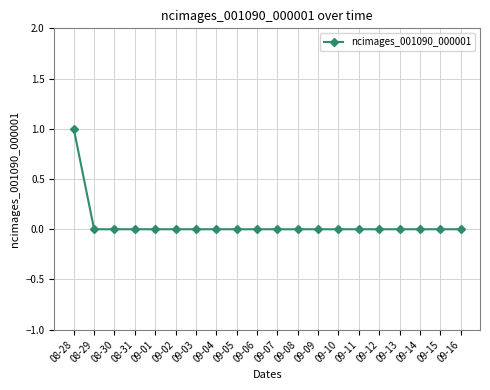

What is the label of the 18th point from the right?

08-30